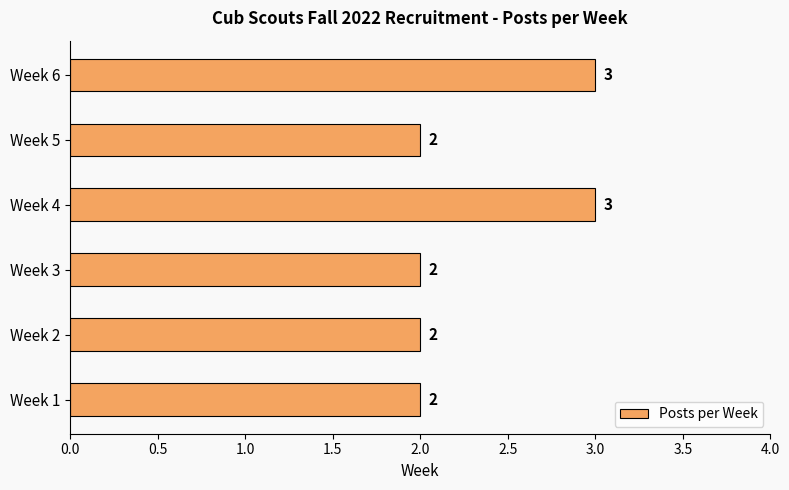

The value at Week 3 is 2. True or false?

True